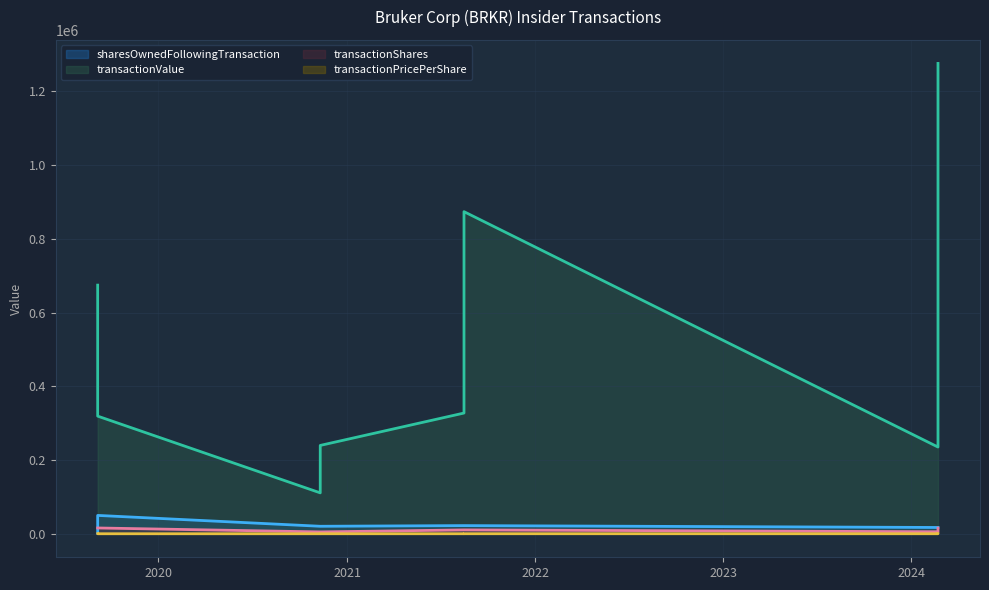

Which label corresponds to the smallest value in the chart?

2019-09-05